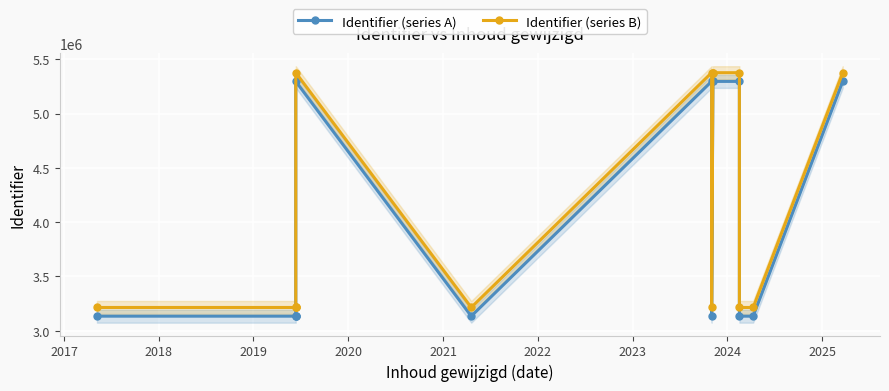

What is the value of the Identifier (series B) point at the 12th from the left?

3214644